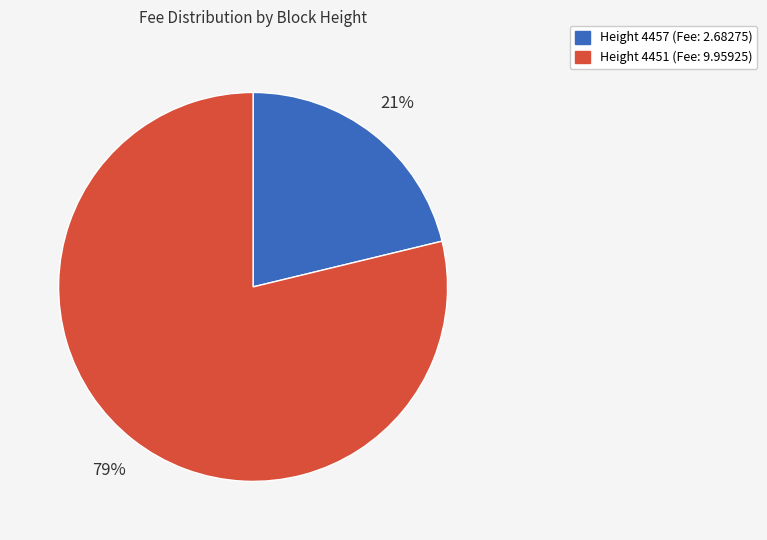

To the nearest percent, what is the difference between the largest and smallest slice percentages?

58%